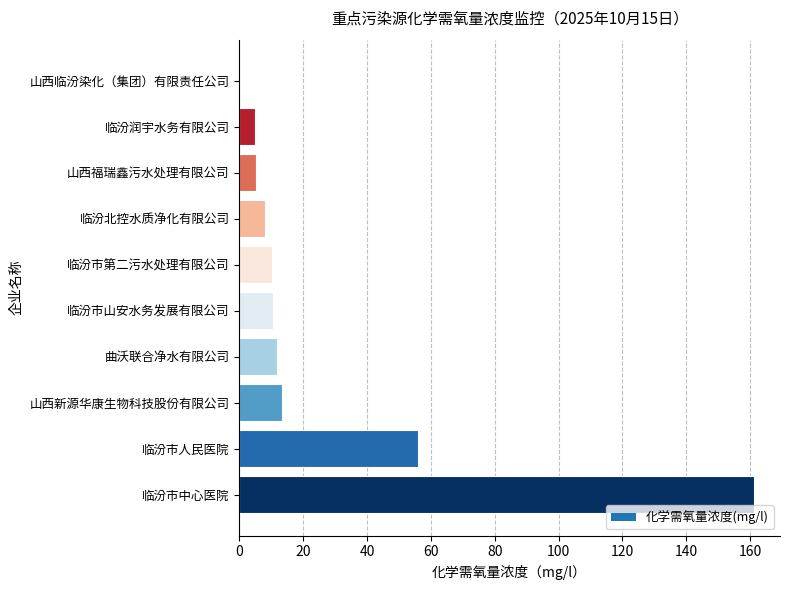

Which label corresponds to the largest value in the chart?

临汾市中心医院